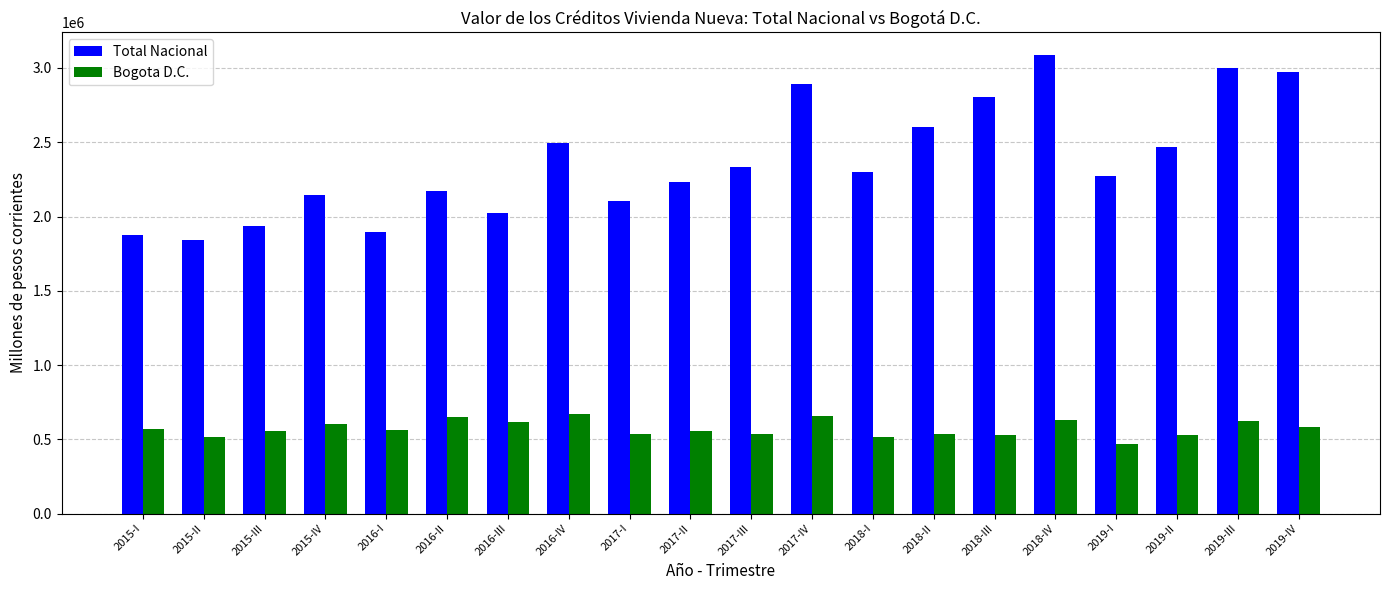

What is the difference between the maximum and minimum values in the Bogota D.C. series?

201596